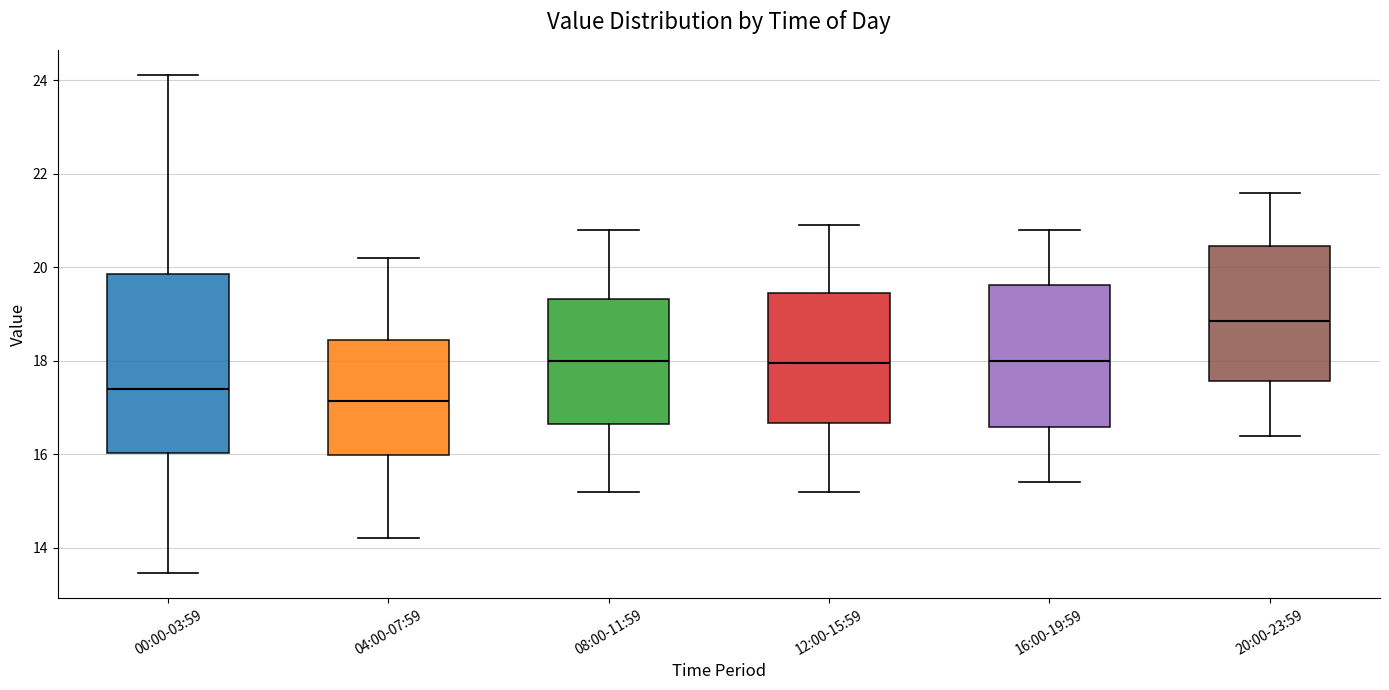

Where does the lower whisker of the box for 08:00-11:59 end on the y-axis? The values are not printed on the chart, so give them approximately, as read against the axis.

15.2